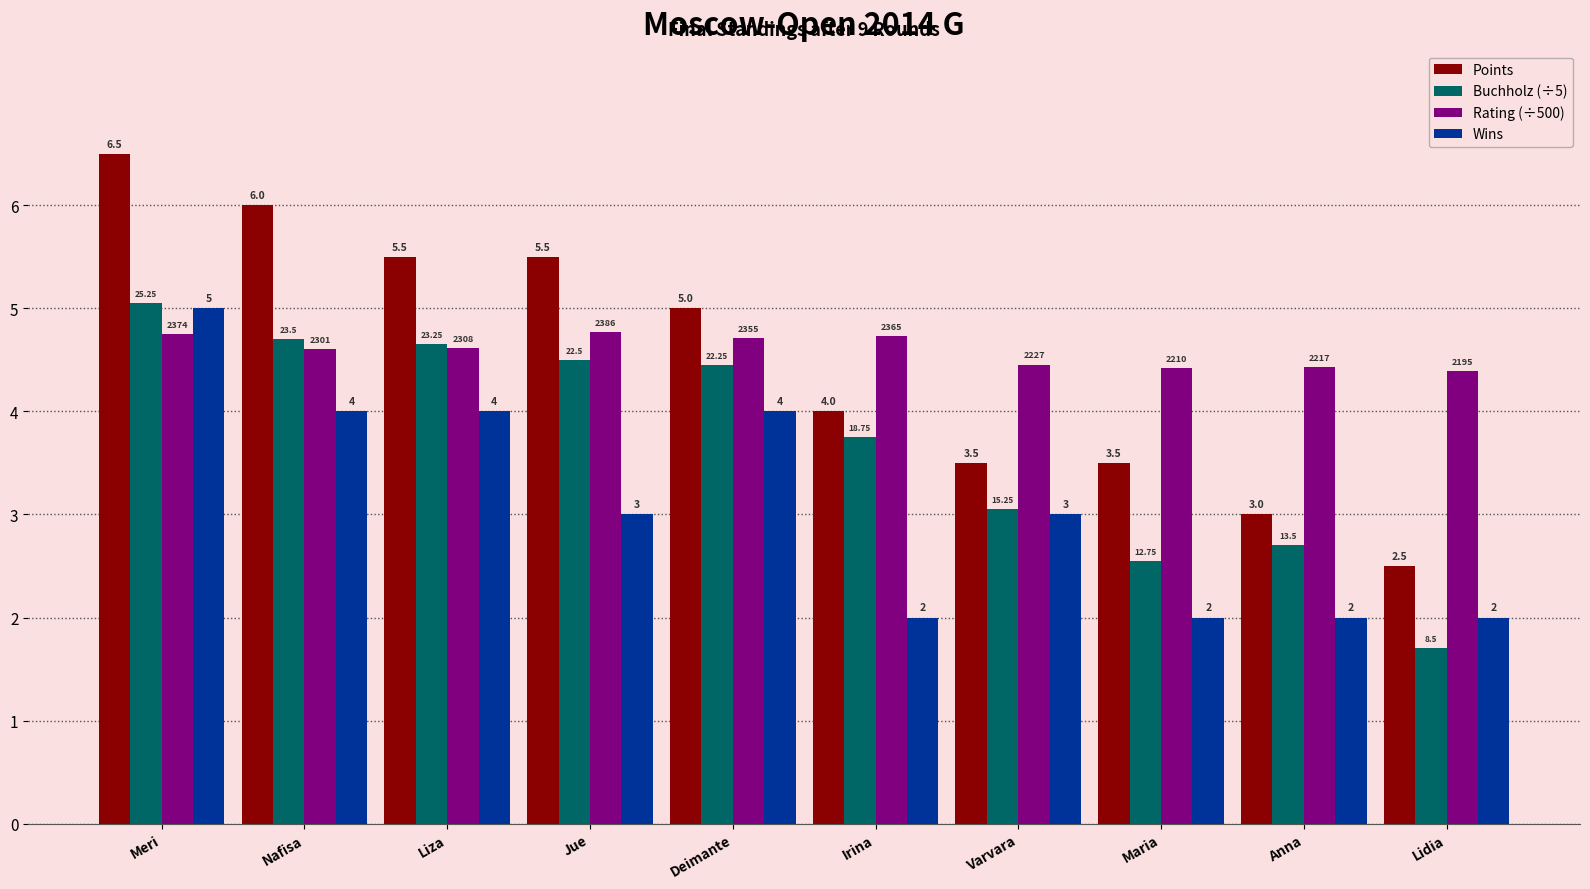

Where does the Points series first go above 5?

Meri